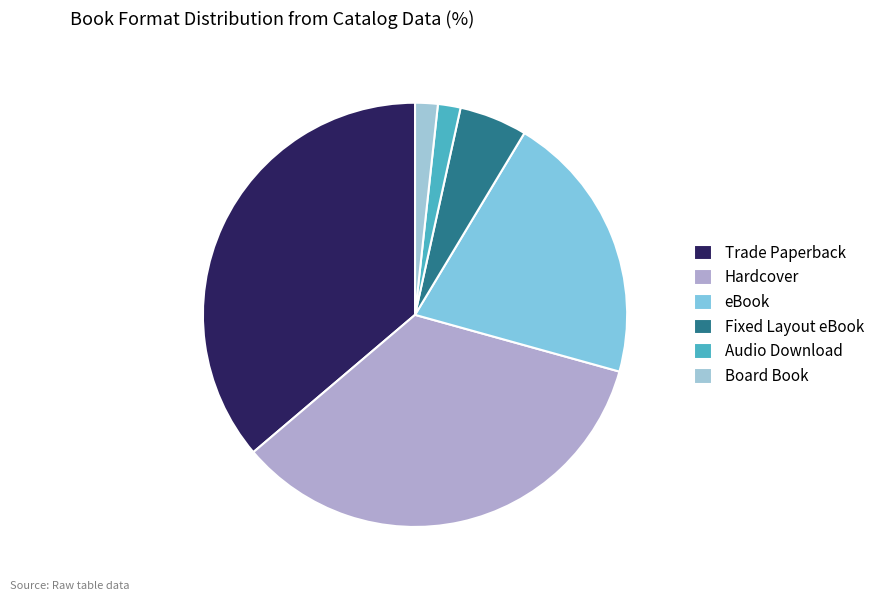

How many segments does this pie chart have?

6